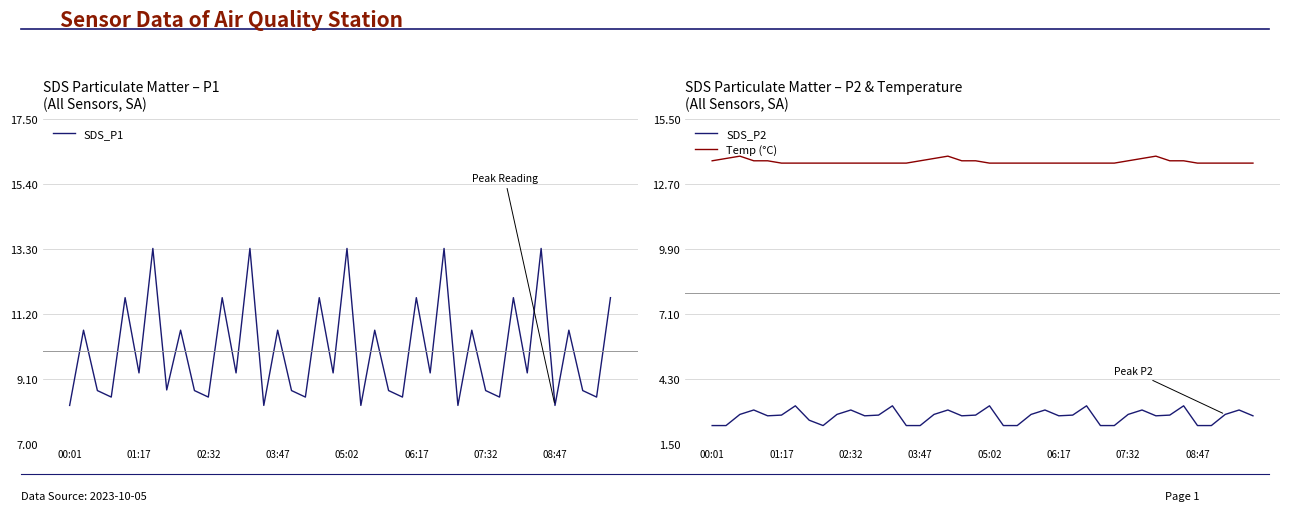

Reading right to left, extract all data points from this chart.

SDS_P1: 11.7	8.5	8.7	10.7	8.2	13.3	9.3	11.7	8.5	8.7	10.7	8.2	13.3	9.3	11.7	8.5	8.7	10.7	8.2	13.3	9.3	11.7	8.5	8.7	10.7	8.2	13.3	9.3	11.7	8.5	8.7	10.7	8.8	13.3	9.3	11.7	8.5	8.7	10.7	8.2
SDS_P2: 2.7	3.0	2.8	2.3	2.3	3.1	2.8	2.7	3.0	2.8	2.3	2.3	3.1	2.8	2.7	3.0	2.8	2.3	2.3	3.1	2.8	2.7	3.0	2.8	2.3	2.3	3.1	2.8	2.7	3.0	2.8	2.3	2.5	3.1	2.8	2.7	3.0	2.8	2.3	2.3
Temp (°C): 13.6	13.6	13.6	13.6	13.6	13.7	13.7	13.9	13.8	13.7	13.6	13.6	13.6	13.6	13.6	13.6	13.6	13.6	13.6	13.6	13.7	13.7	13.9	13.8	13.7	13.6	13.6	13.6	13.6	13.6	13.6	13.6	13.6	13.6	13.6	13.7	13.7	13.9	13.8	13.7